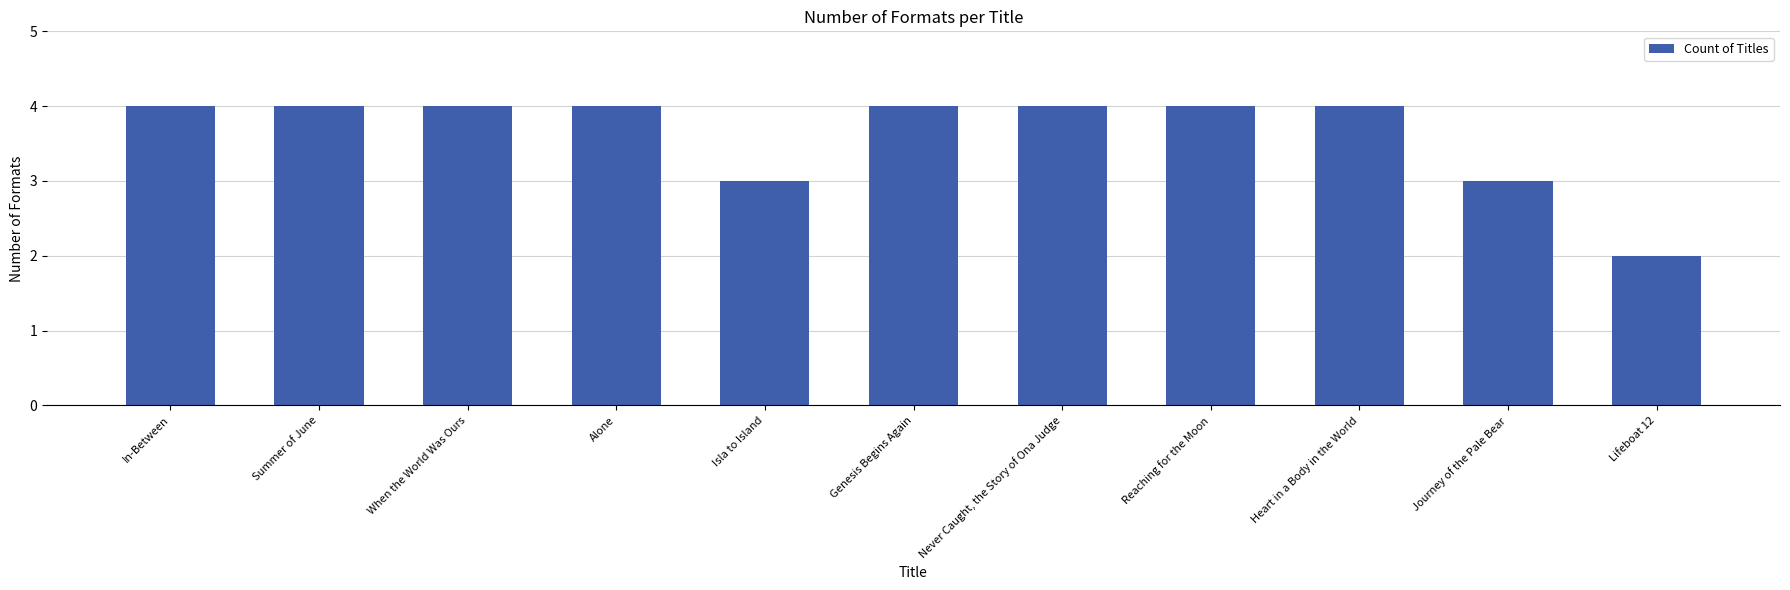

Reading left to right, extract all data points from this chart.

4	4	4	4	3	4	4	4	4	3	2